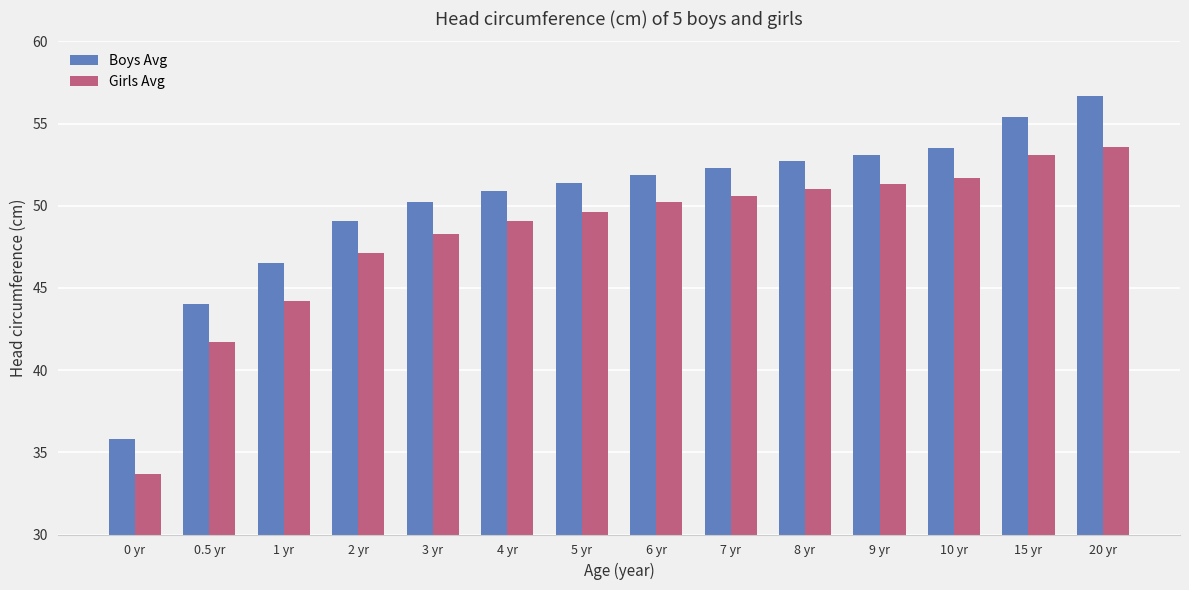

What is the difference between the Girls Avg values at 4 yr and 10 yr?

2.6